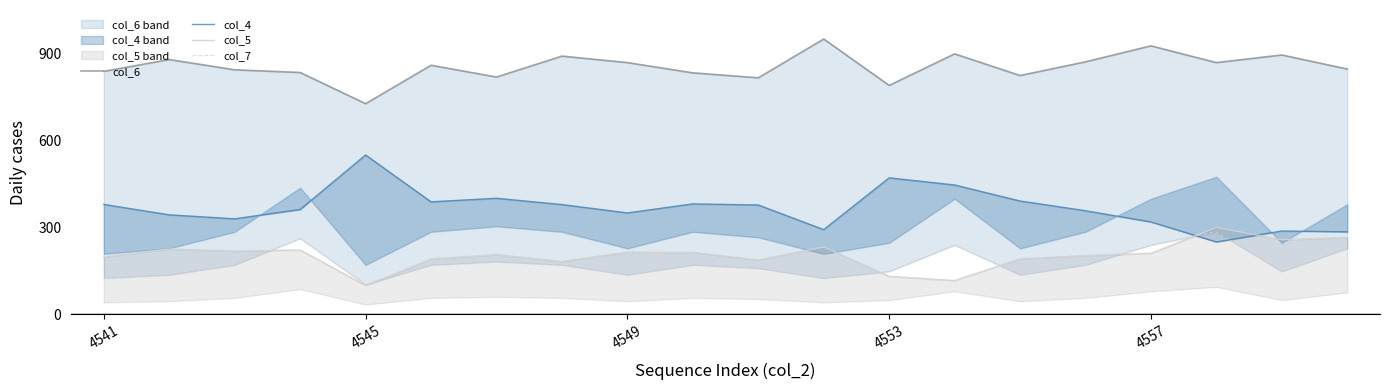

Does the chart display data point markers on the line(s)?

No